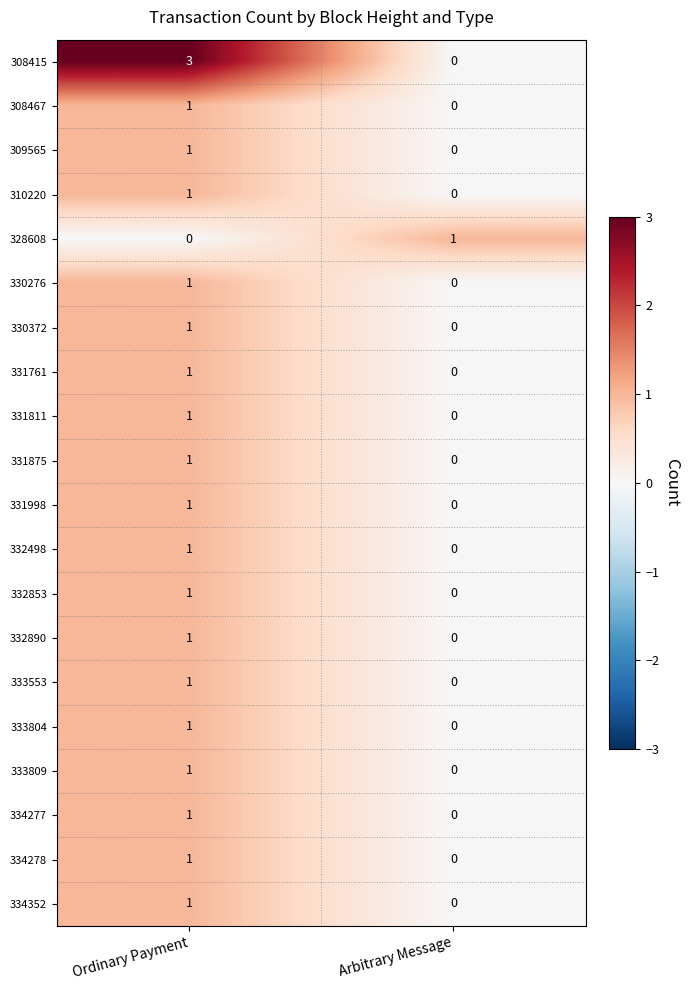

Which series changed the most between Ordinary Payment and Arbitrary Message?

308415